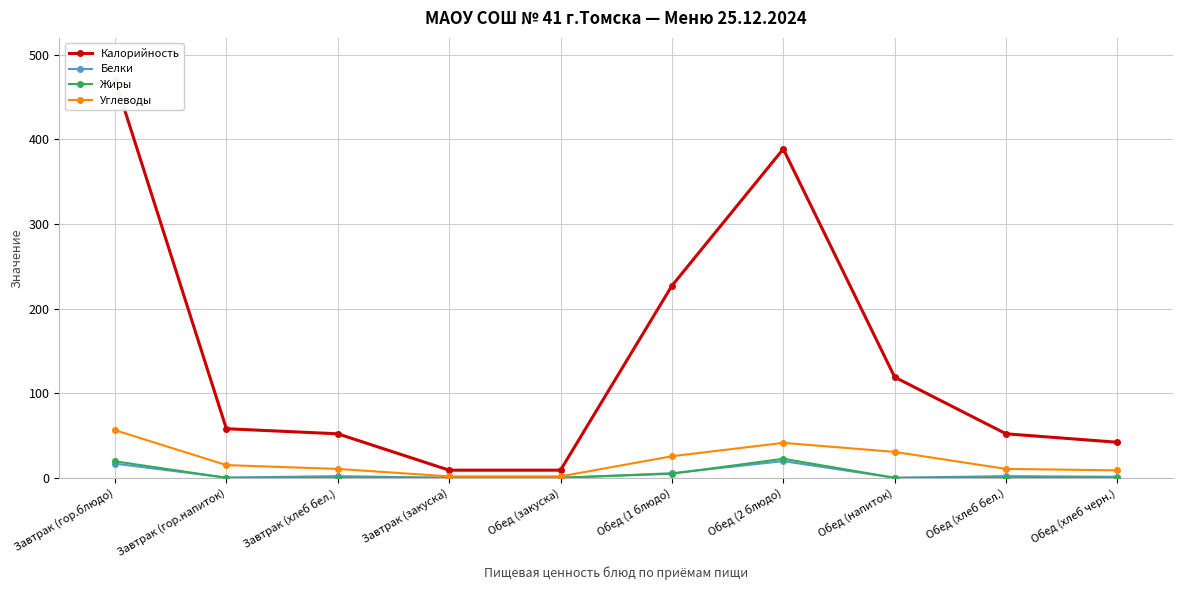

What is the total value across all series at Обед (закуска)?

10.7